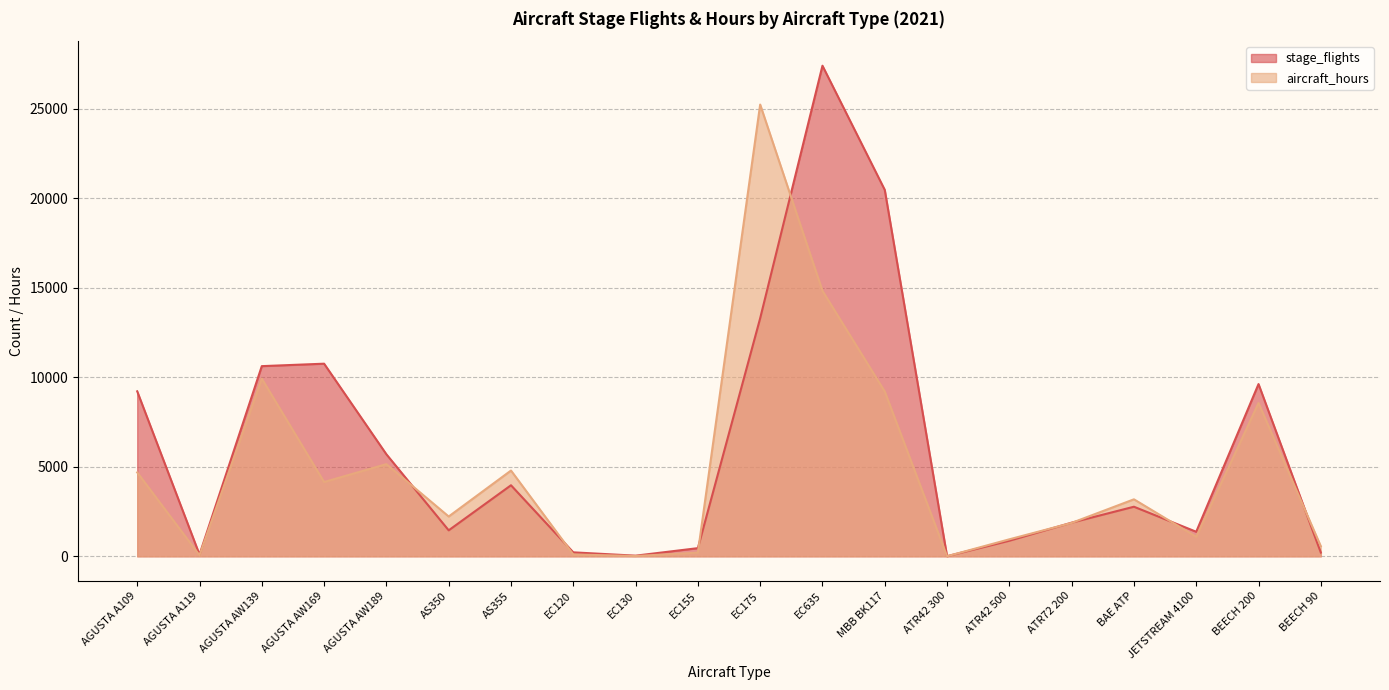

What is the difference between the highest and lowest values at AS350?

772.4